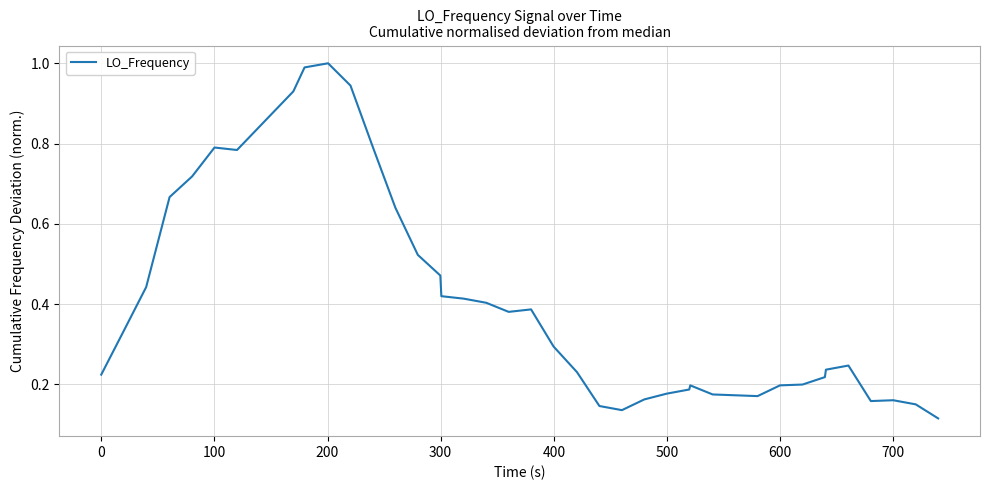

What is the value of the 33rd point from the left?

0.2